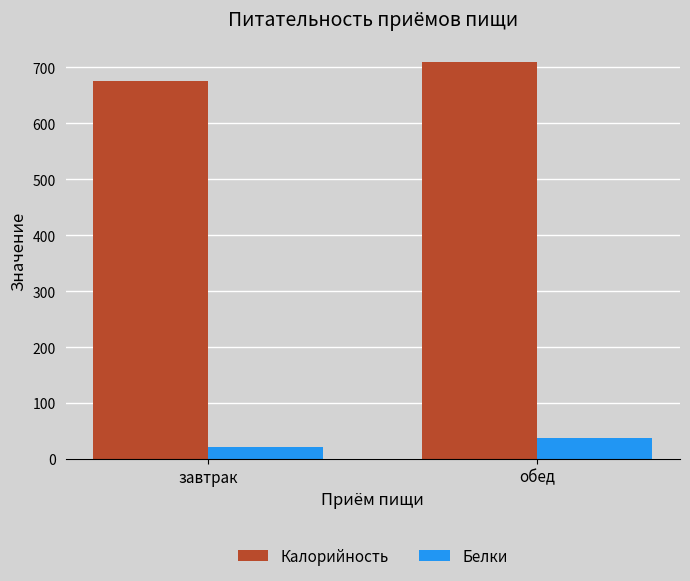

What is the lowest value of the Белки series?

22.0